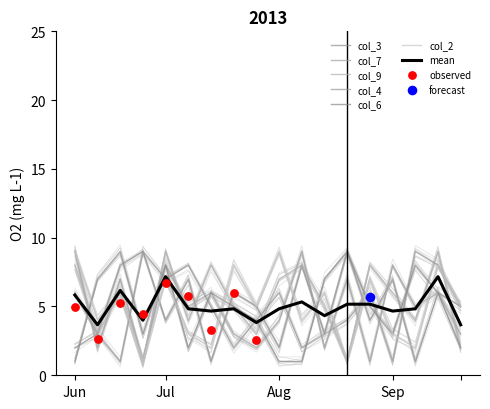

At which category is the sum across all series the highest?

5